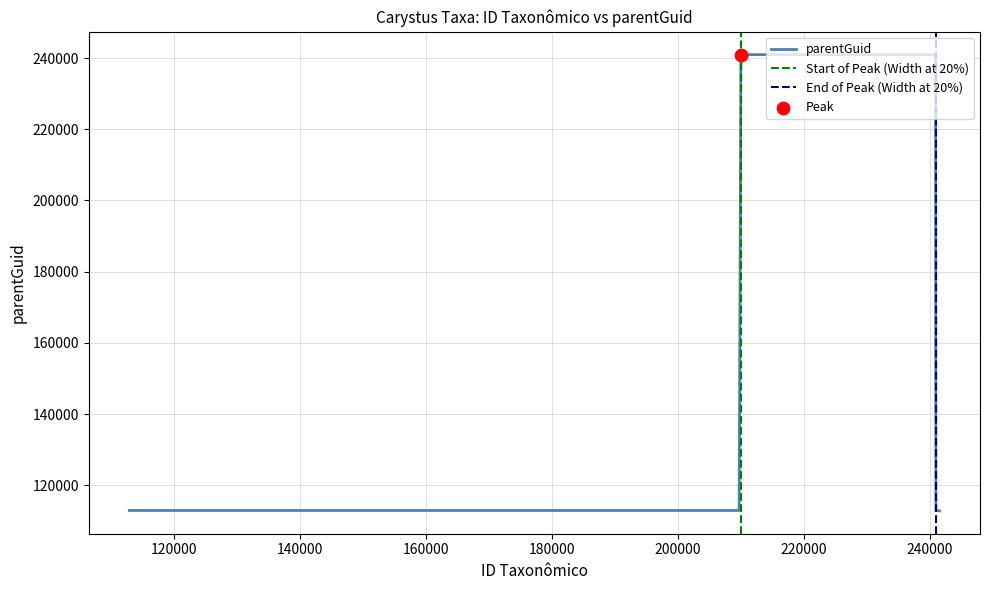

Which has a higher value, 112831 or 209978?

209978